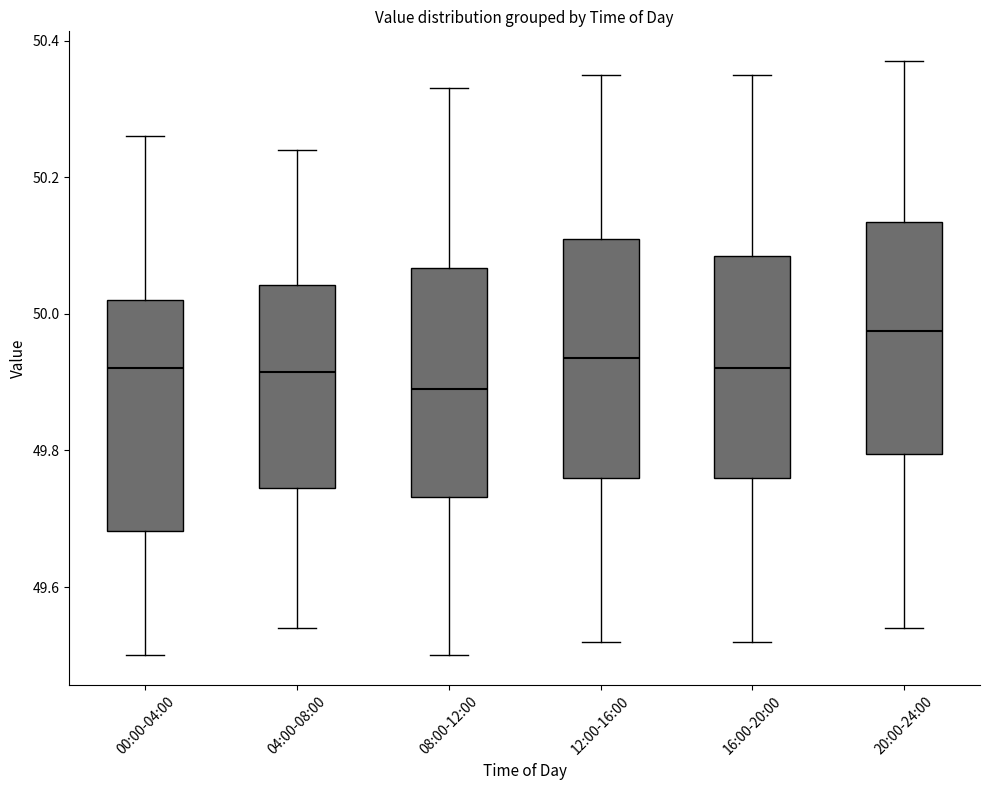

Where does the median line of the box for 20:00-24:00 sit on the y-axis? The values are not printed on the chart, so give them approximately, as read against the axis.

49.98